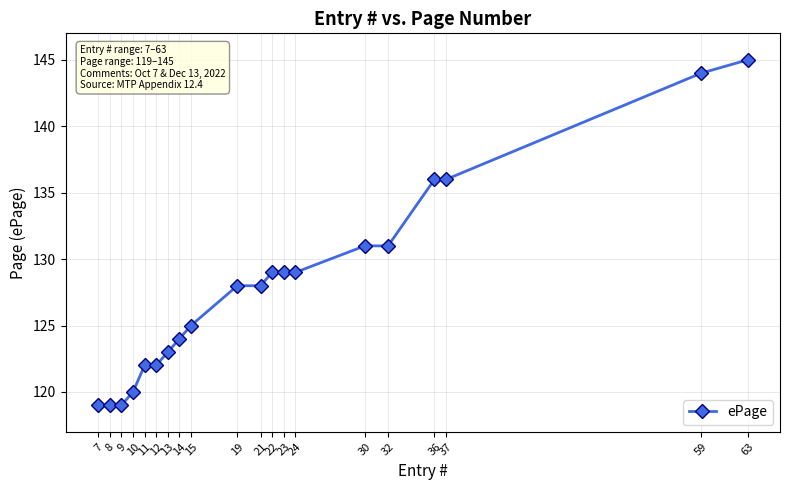

What is the smallest value displayed?

119